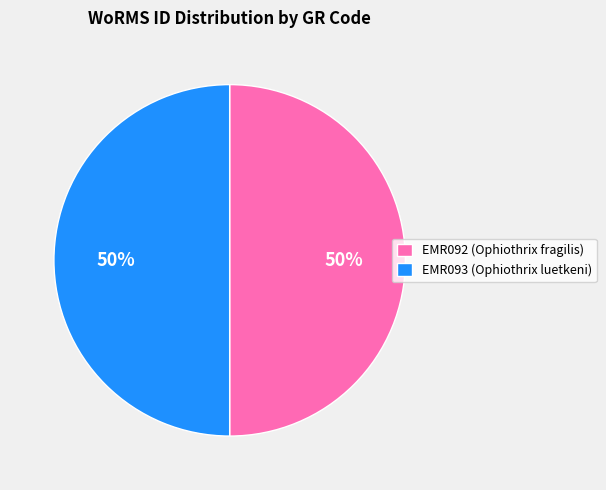

Is the sum of EMR092 (Ophiothrix fragilis) and EMR093 (Ophiothrix luetkeni) greater than half?

Yes